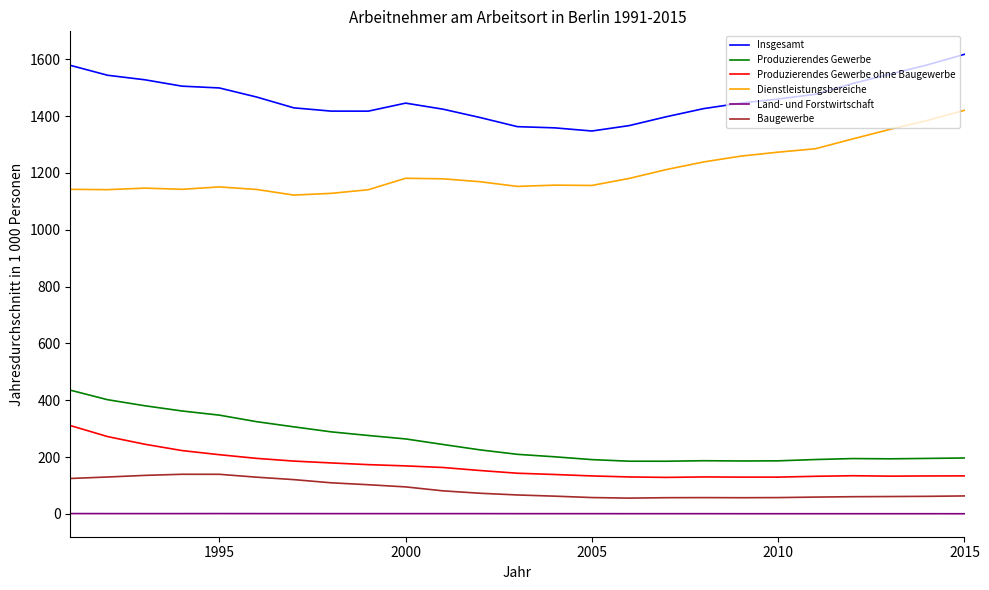

What is the sum of all Insgesamt values?

36544.8